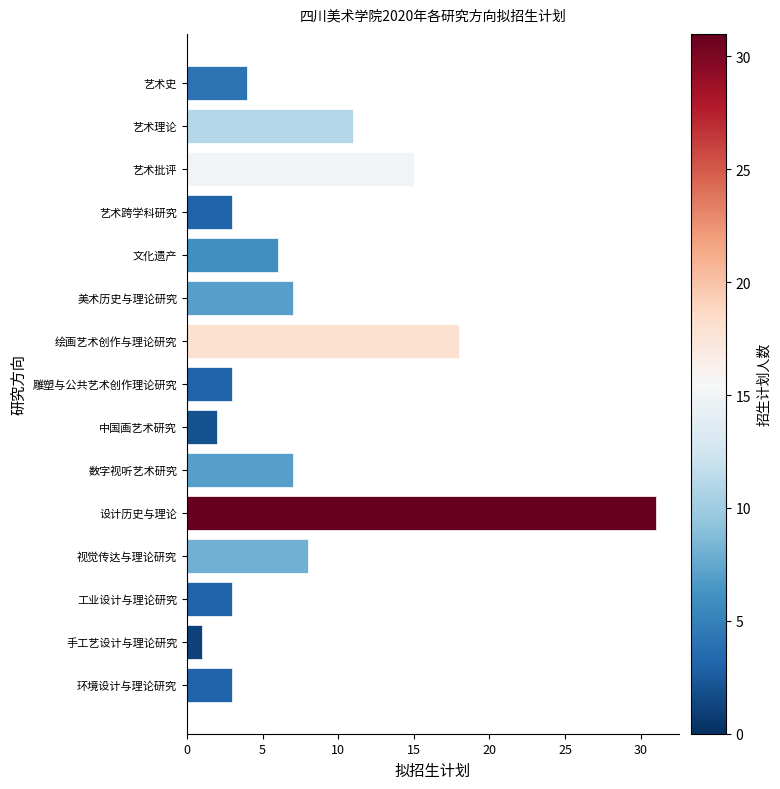

Does the chart contain stacked bars?

No